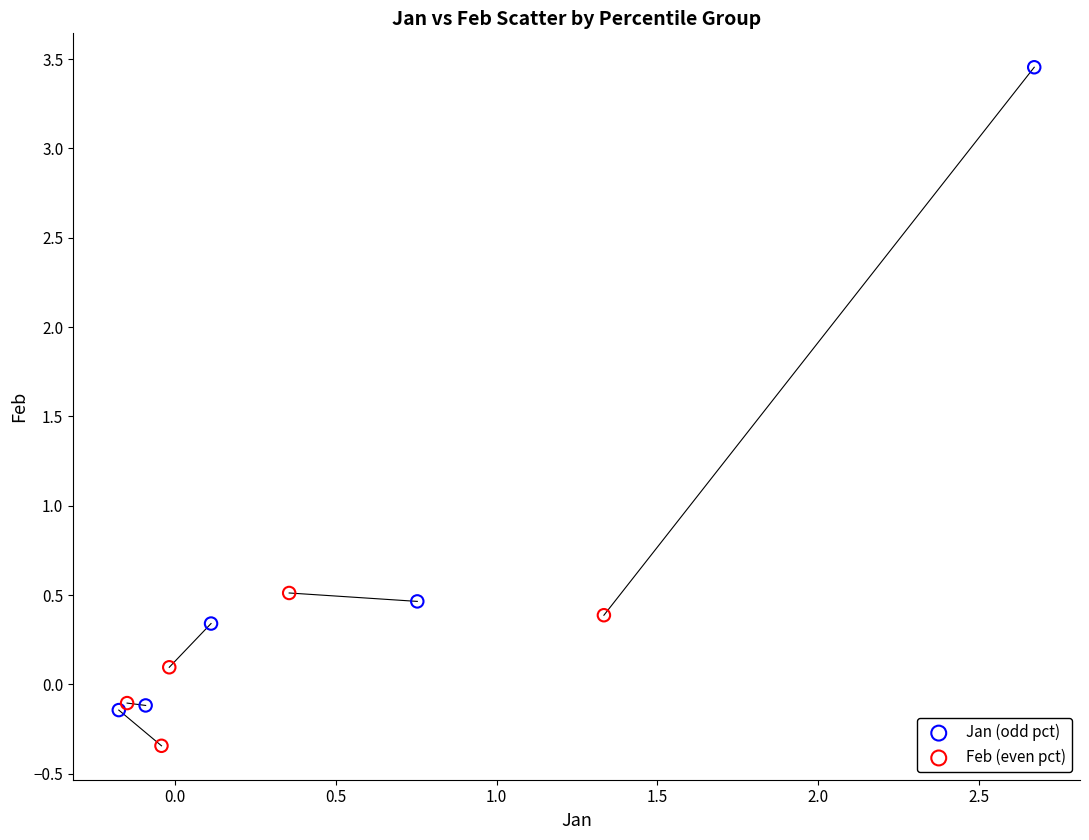

Which series has the widest spread of Y values?

Jan (odd pct)